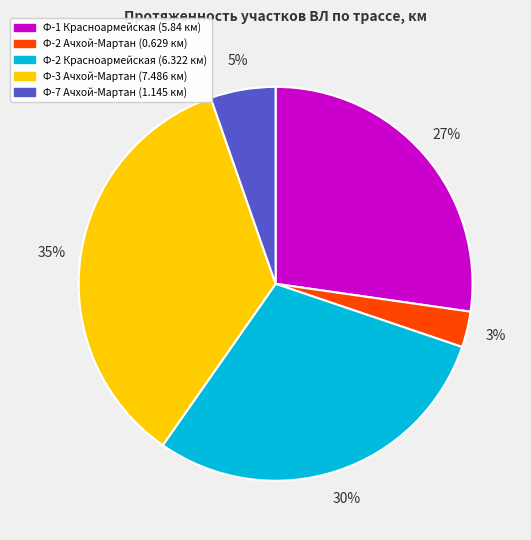

To the nearest percent, what is the difference between the largest and smallest slice percentages?

32%